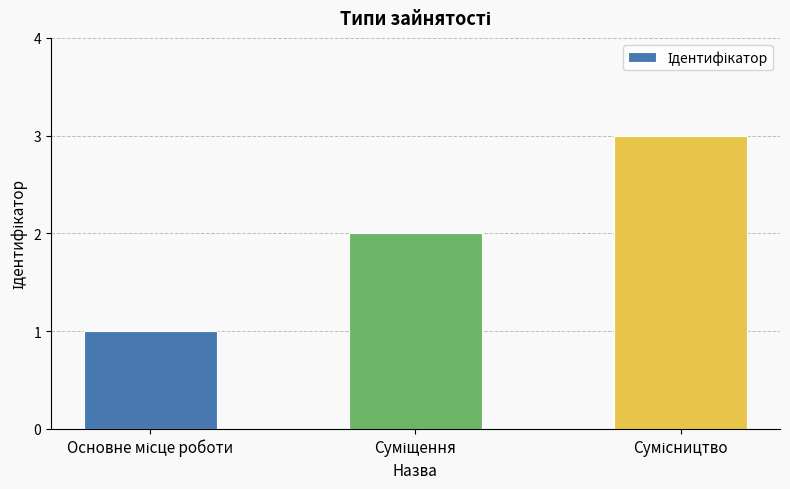

What is the sum of all values?

6